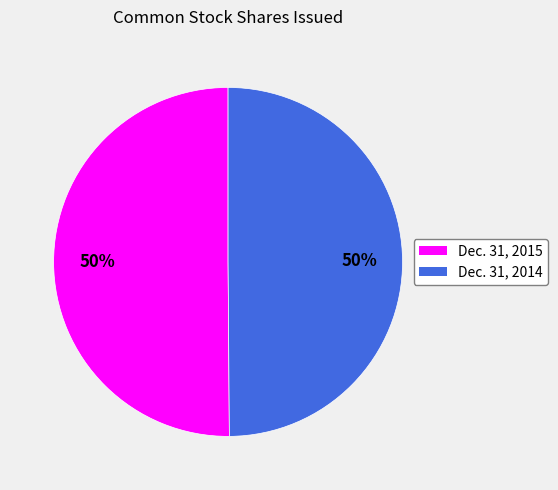

True or false: Dec. 31, 2014 accounts for 50% of the total.

True